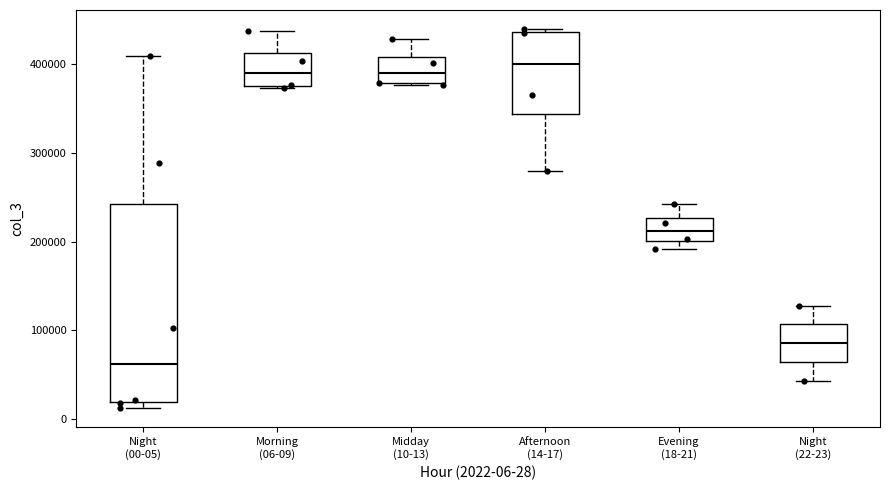

Reading left to right, read every box against the y-axis: the position of its median line, the range the box covers, and the ends of its whiskers. The values are not printed on the chart, so give them approximately, as read against the axis.

Night (00-05): median 60000, box 20000 to 240000, whiskers 10000 to 410000
Morning (06-09): median 390000, box 380000 to 410000, whiskers 370000 to 440000
Midday (10-13): median 390000, box 380000 to 410000, whiskers 380000 to 430000
Afternoon (14-17): median 400000, box 340000 to 440000, whiskers 280000 to 440000 (just above the box's upper edge)
Evening (18-21): median 210000, box 200000 to 230000, whiskers 190000 to 240000
Night (22-23): median 90000, box 60000 to 110000, whiskers 40000 to 130000